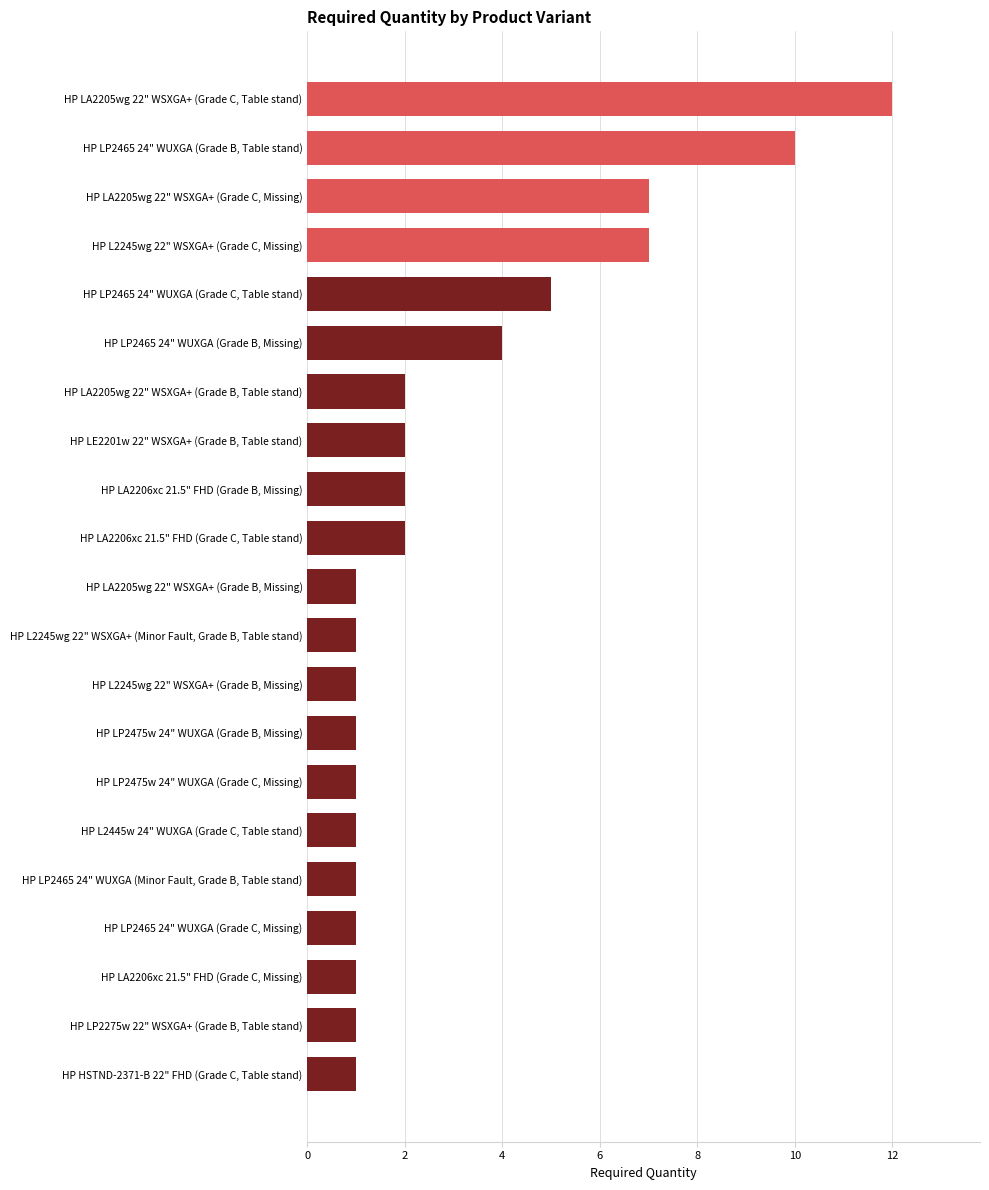

The value at HP LA2206xc 21.5" FHD (Grade C, Missing) is 1. True or false?

True